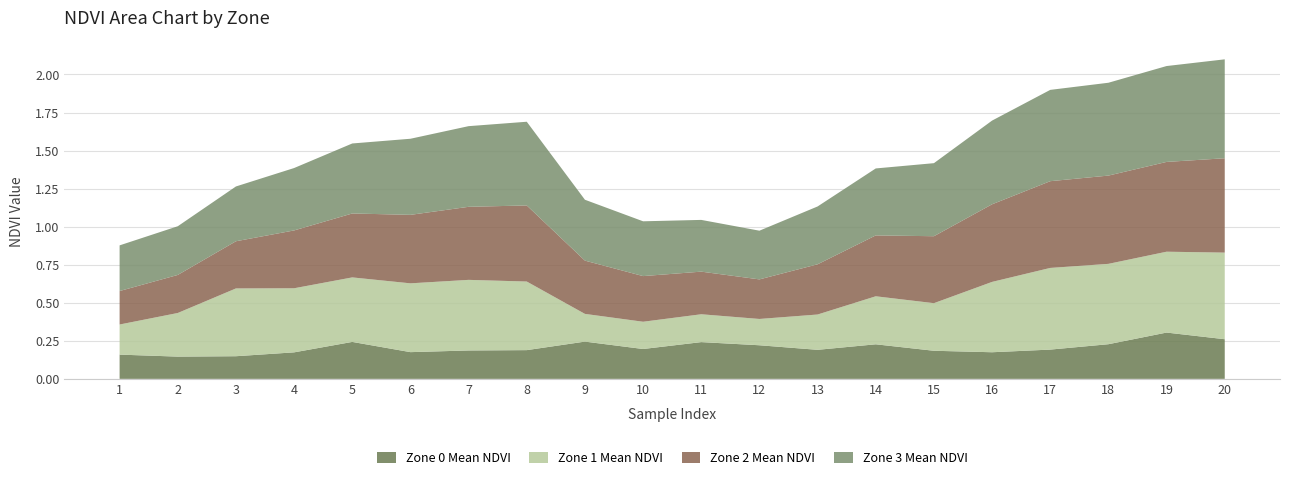

Reading left to right, extract all data points from this chart.

Zone 0 Mean NDVI: 0.2	0.1	0.1	0.2	0.2	0.2	0.2	0.2	0.2	0.2	0.2	0.2	0.2	0.2	0.2	0.2	0.2	0.2	0.3	0.3
Zone 1 Mean NDVI: 0.2	0.3	0.4	0.4	0.4	0.5	0.5	0.5	0.2	0.2	0.2	0.2	0.2	0.3	0.3	0.5	0.5	0.5	0.5	0.6
Zone 2 Mean NDVI: 0.2	0.2	0.3	0.4	0.4	0.5	0.5	0.5	0.3	0.3	0.3	0.3	0.3	0.4	0.4	0.5	0.6	0.6	0.6	0.6
Zone 3 Mean NDVI: 0.3	0.3	0.4	0.4	0.5	0.5	0.5	0.6	0.4	0.4	0.3	0.3	0.4	0.4	0.5	0.6	0.6	0.6	0.6	0.7